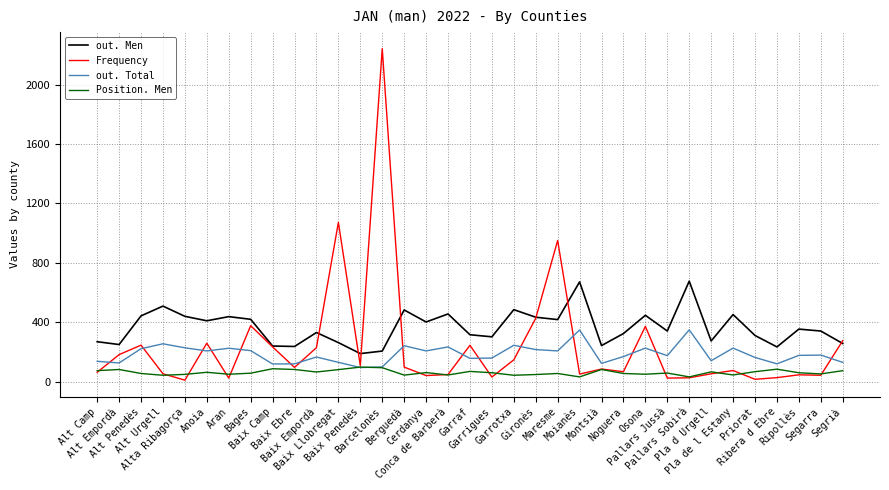

True or false: out. Total has a value of 158 at Garrigues.

True